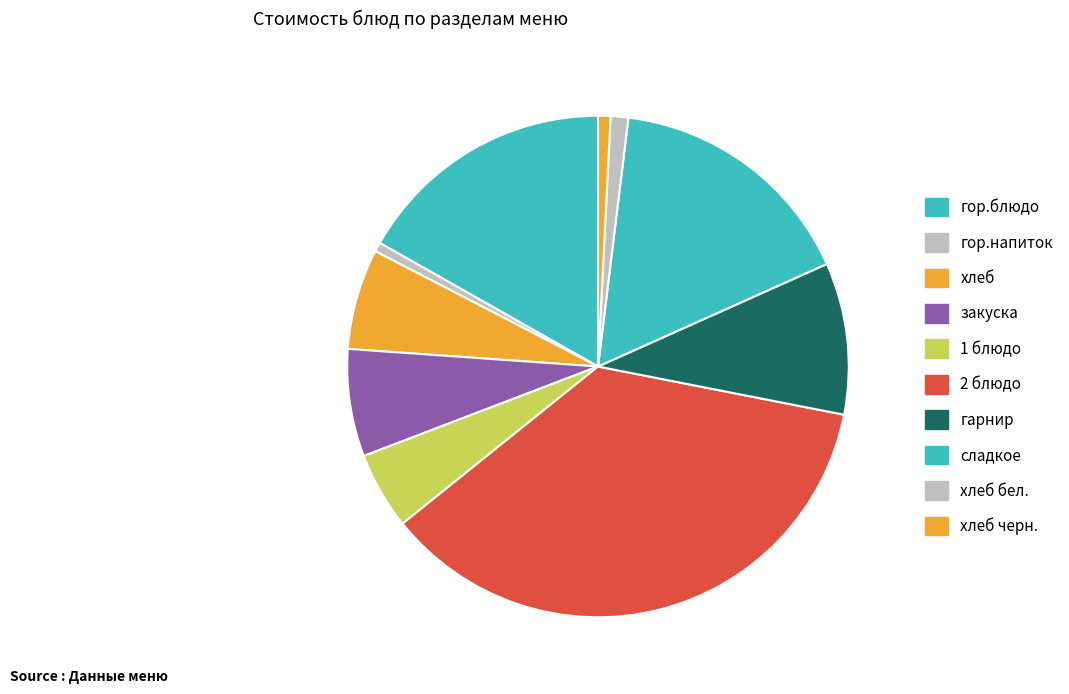

How many segments does this pie chart have?

10